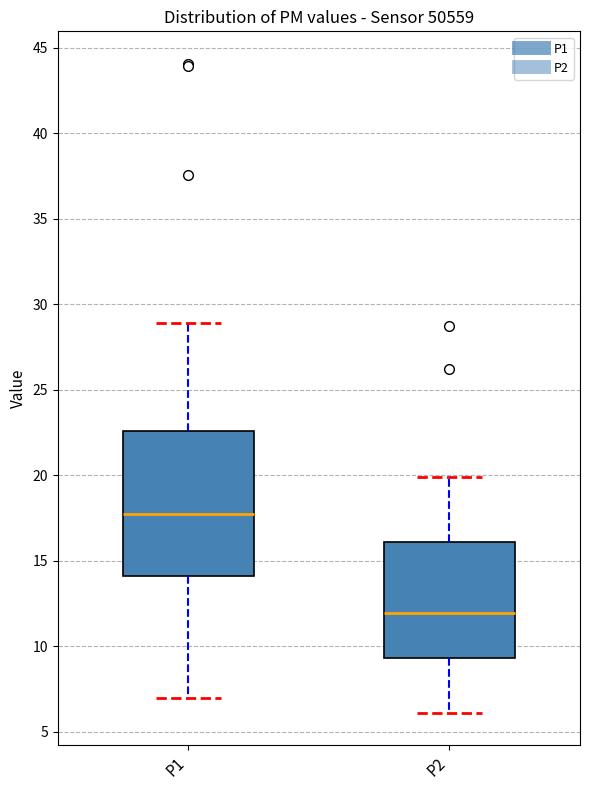

Reading left to right, read every box against the y-axis: the position of its median line, the range the box covers, and the ends of its whiskers. The values are not printed on the chart, so give them approximately, as read against the axis.

P1: median 17.5, box 14.0 to 22.5, whiskers 7.0 to 29.0
P2: median 12.0, box 9.5 to 16.0, whiskers 6.0 to 20.0